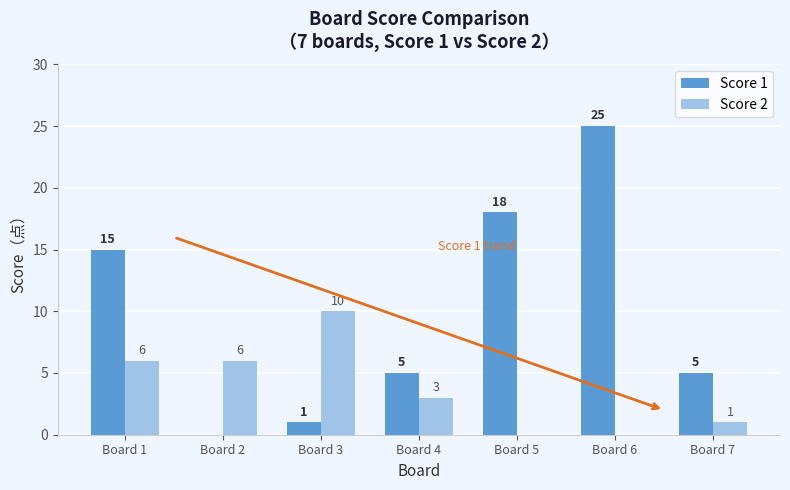

At which category is the sum across all series the highest?

Board 6